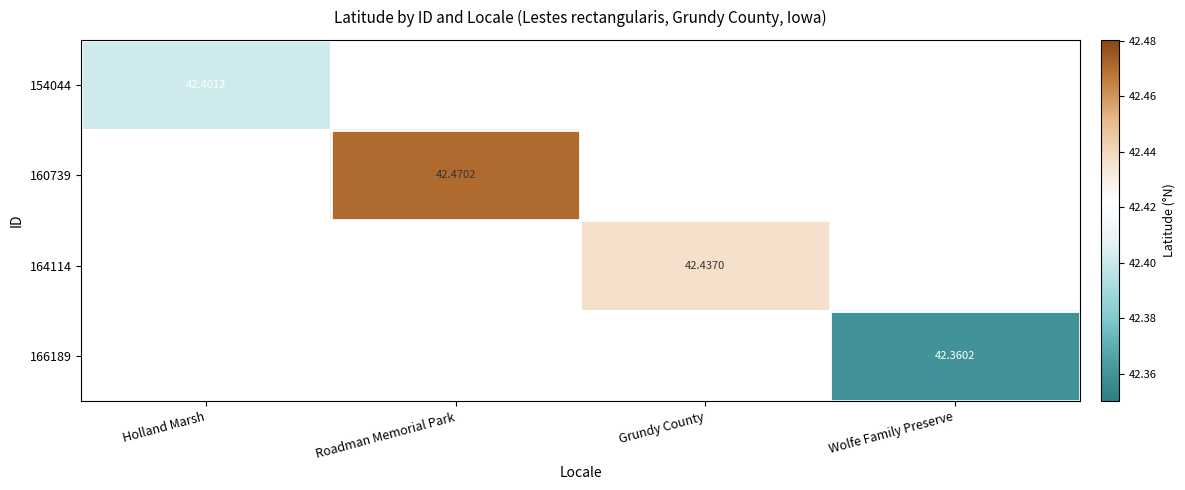

Which series has the largest range (max minus min)?

154044